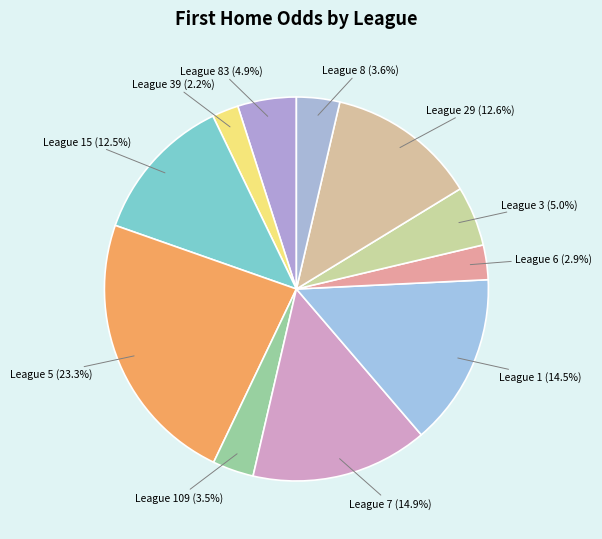

How many segments does this pie chart have?

11